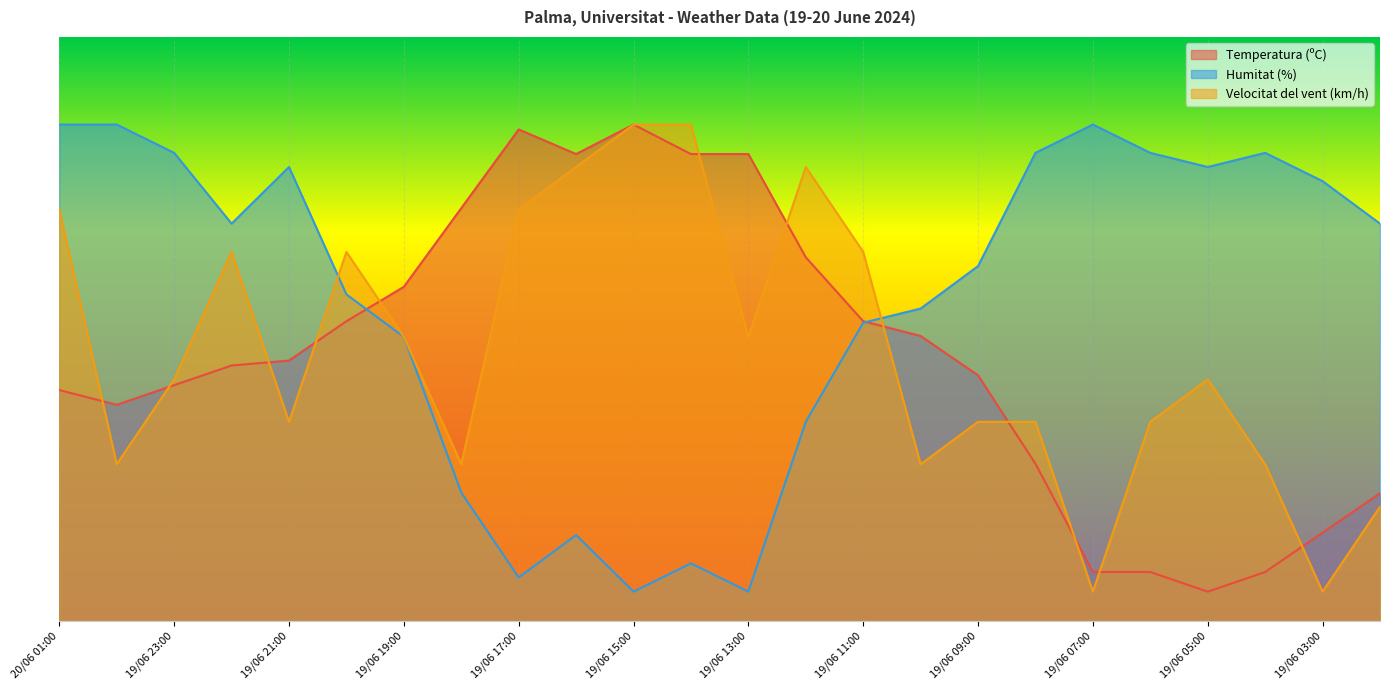

Reading left to right, what are all the values shown in this chart?

Temperatura (ºC): 39.5	37.0	40.4	43.7	44.6	51.3	57.2	70.7	84.2	79.9	85.0	79.9	79.9	62.3	51.3	48.8	42.1	26.9	8.4	8.4	5.0	8.4	15.1	21.8
Humitat (%): 85.0	85.0	80.2	68.0	77.7	55.9	48.6	22.0	7.4	14.7	5.0	9.8	5.0	34.1	51.1	53.5	60.8	80.2	85.0	80.2	77.7	80.2	75.3	68.0
Velocitat del vent (km/h): 70.5	26.8	41.4	63.2	34.1	63.2	48.6	26.8	70.5	77.7	85.0	85.0	48.6	77.7	63.2	26.8	34.1	34.1	5.0	34.1	41.4	26.8	5.0	19.5